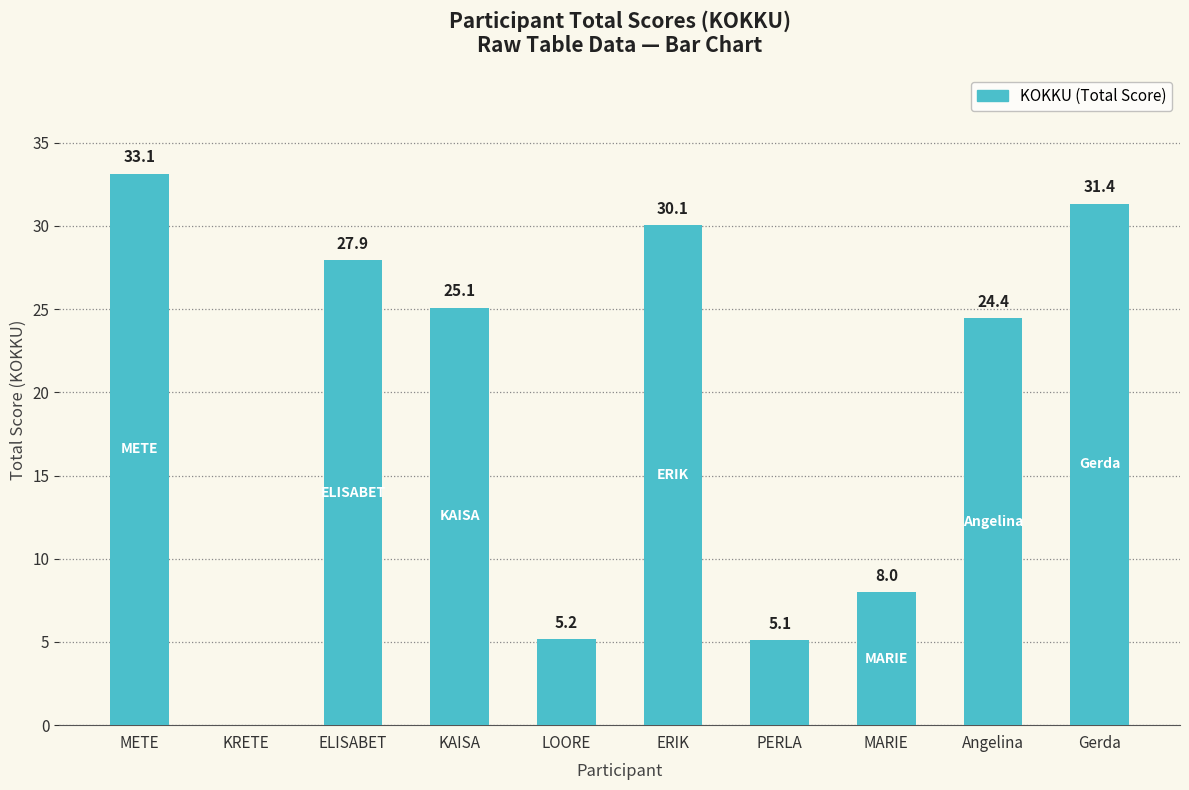

Which category has the highest value across all series?

METE